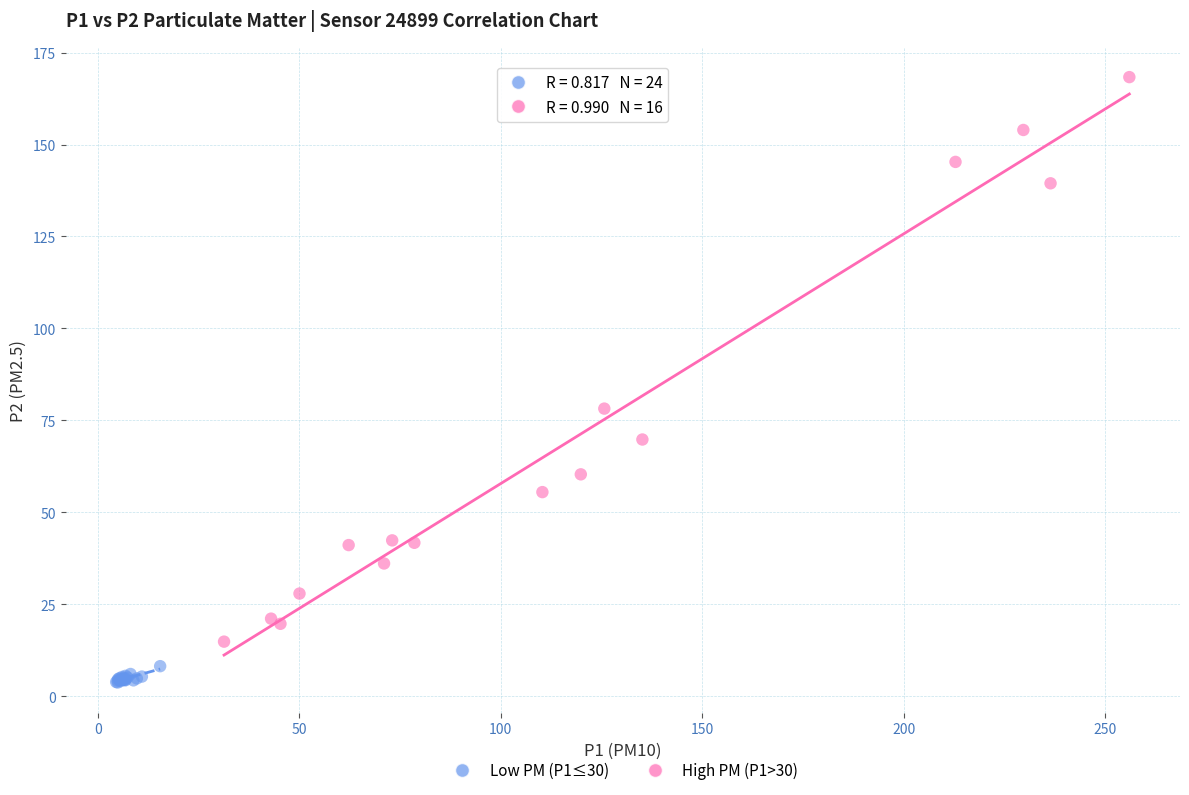

Which series contains the lowest Y value?

Low PM (P1≤30)